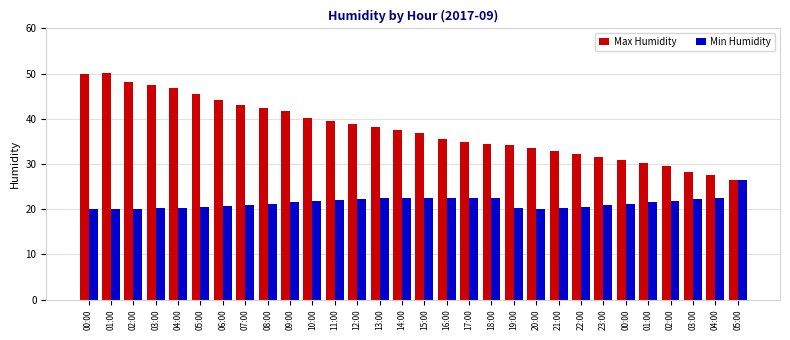

Is the value of Max Humidity at 00:00 greater than the value of Min Humidity at 04:00?

Yes